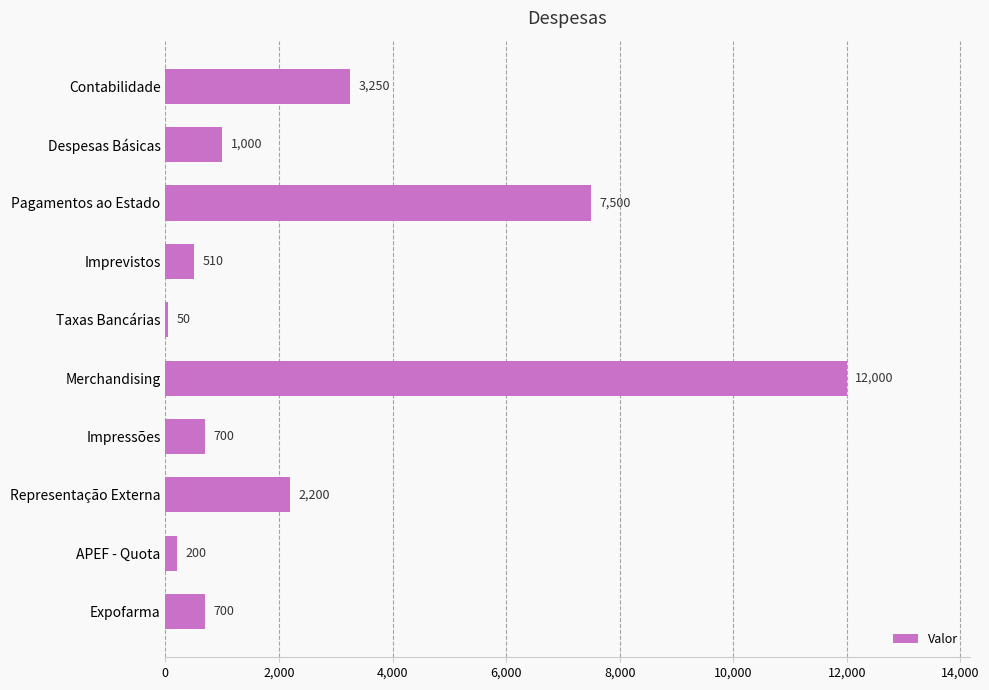

What is the greatest value displayed?

12000